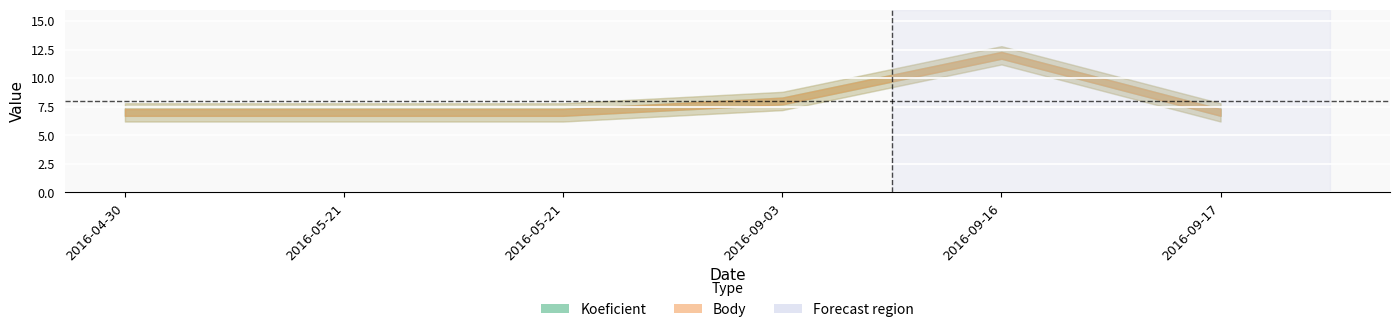

True or false: Body and Koeficient intersect in this chart.

False